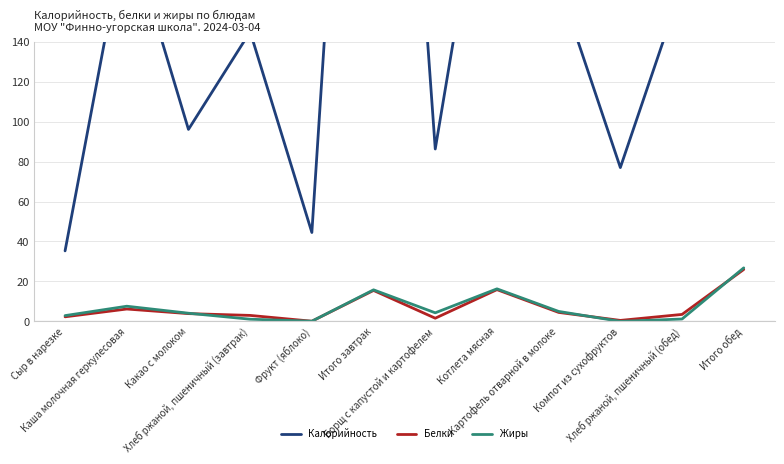

At how many categories does at least one series exceed 686?

1